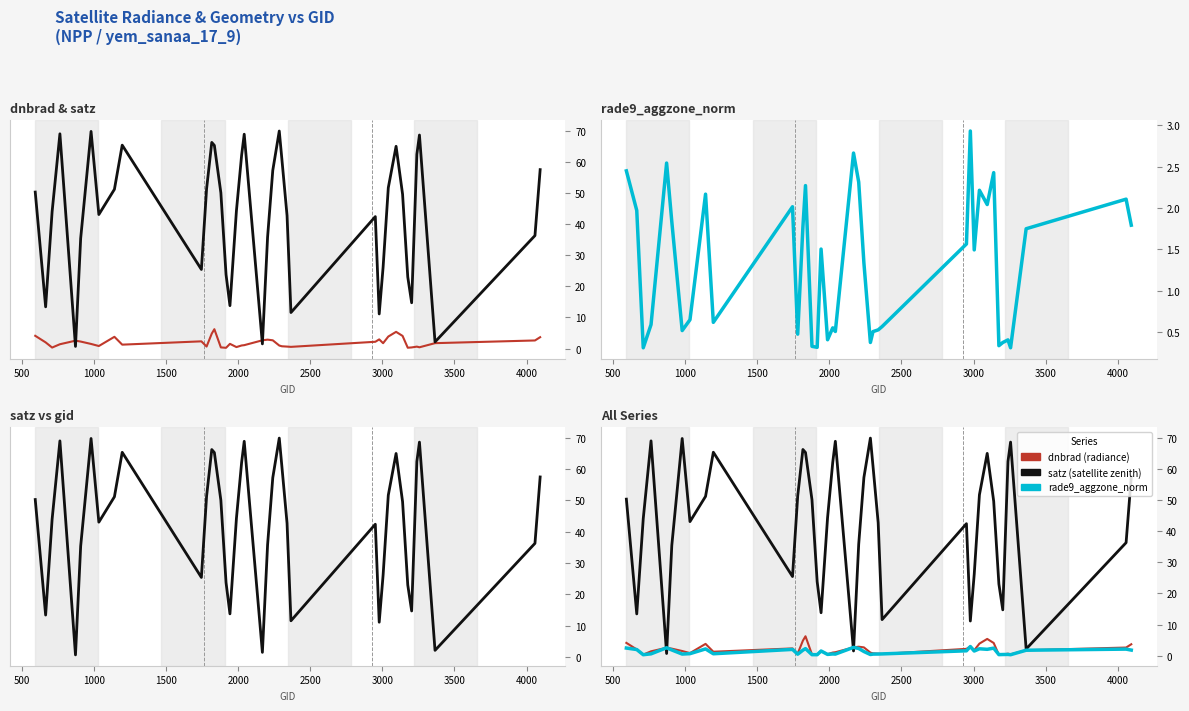

What is the lowest value of the dnbrad series?

0.3